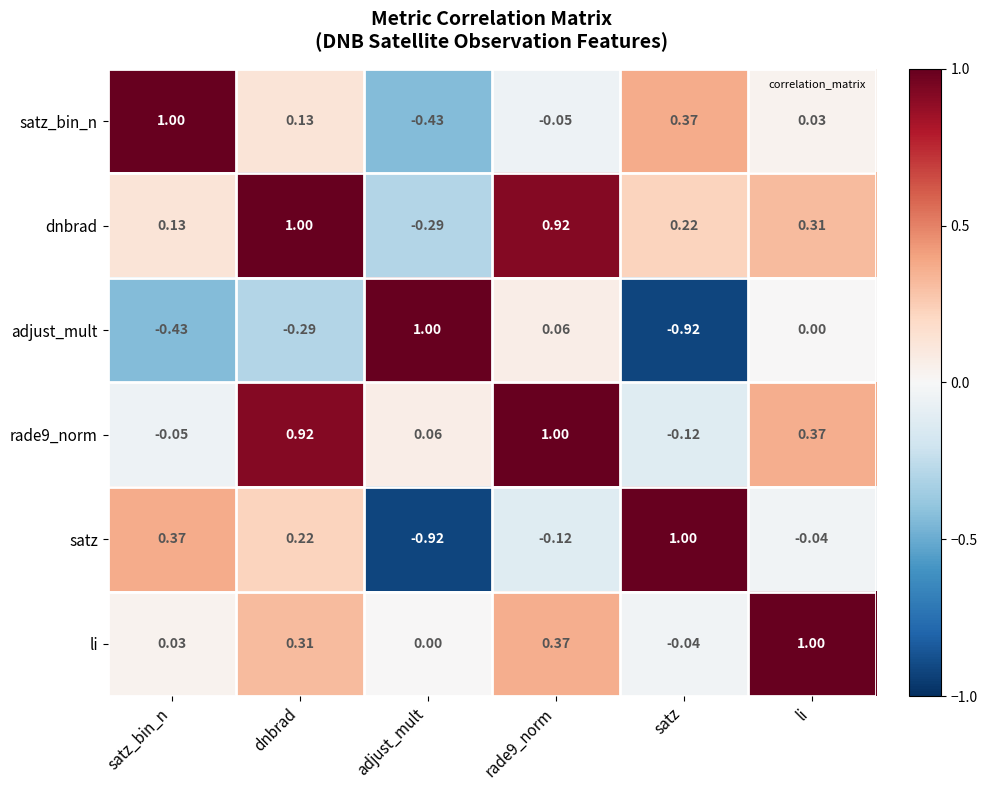

Is the value of adjust_mult at adjust_mult greater than the value of satz_bin_n at satz?

Yes